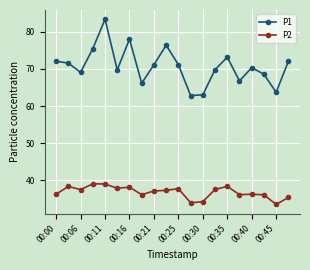

Which series has the widest spread of values?

P1